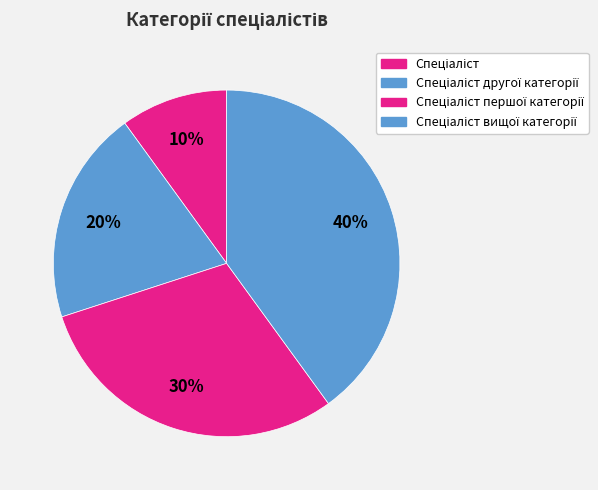

How many slices are in this pie chart?

4